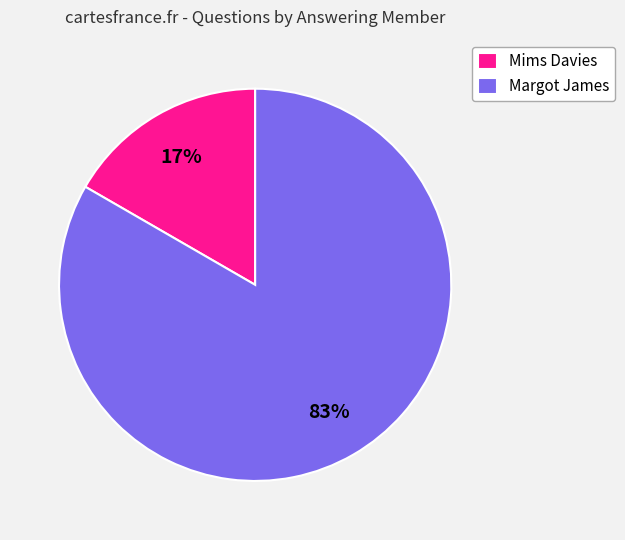

Between Mims Davies and Margot James, which is larger?

Margot James